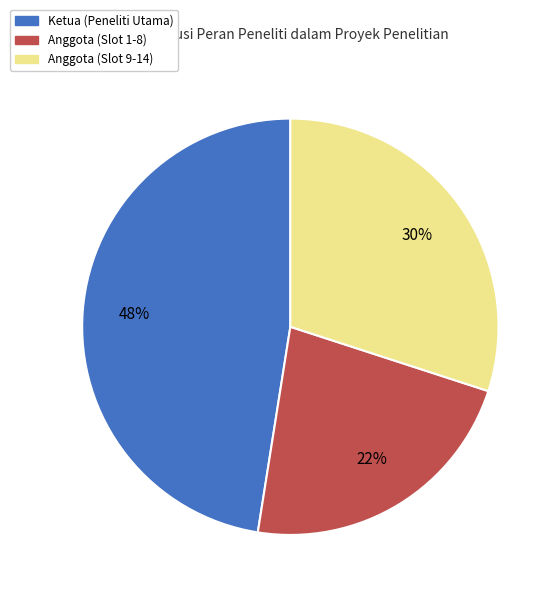

Is there any slice that represents more than half of the pie?

No